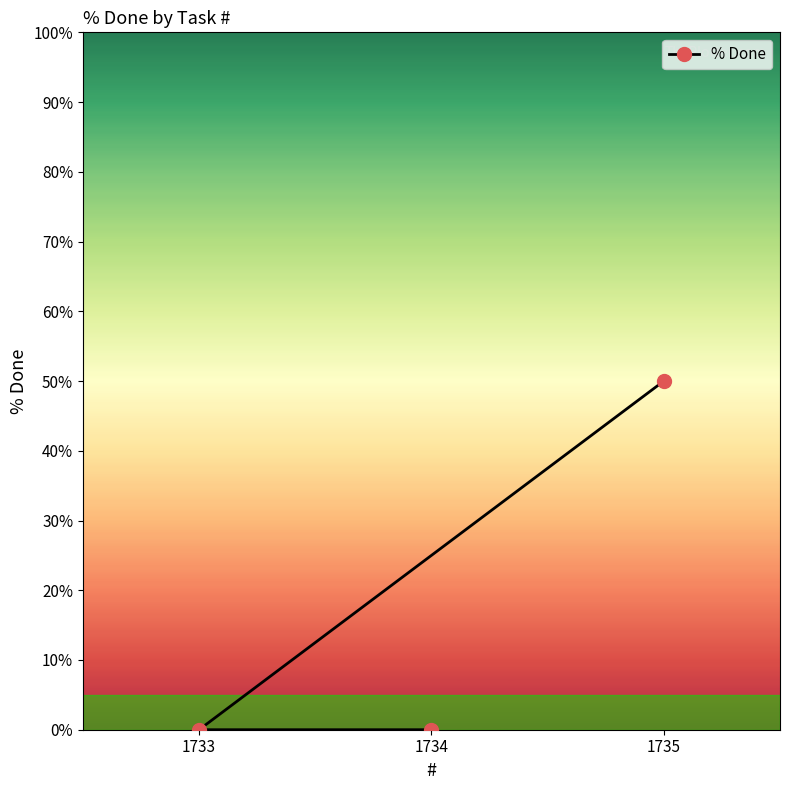

Between 1733 and 1735, which is larger?

1735